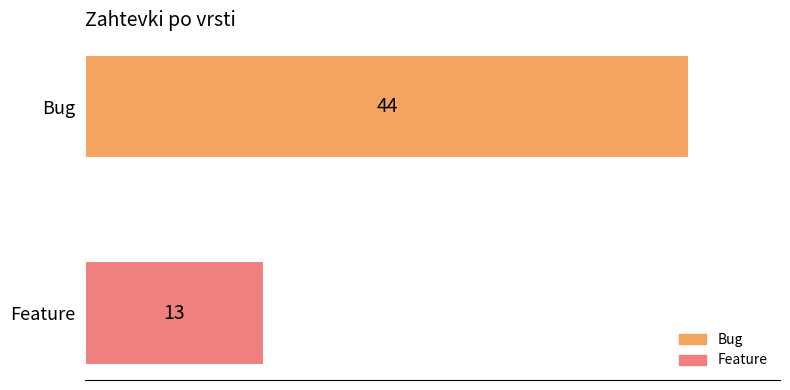

Between Feature and Bug, which is larger?

Bug